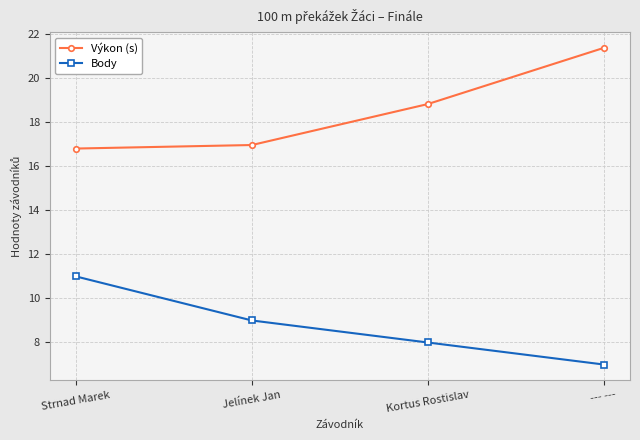

Is it true that Body equals 7.0 at --- ---?

True